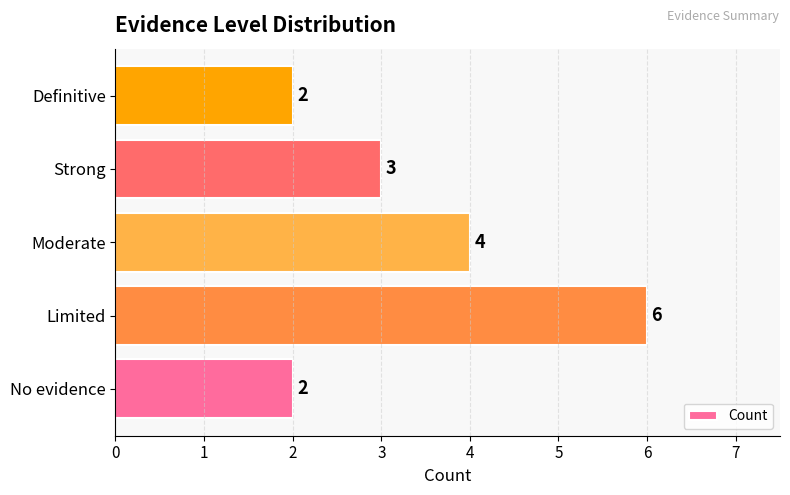

Which has a higher value, Strong or Limited?

Limited